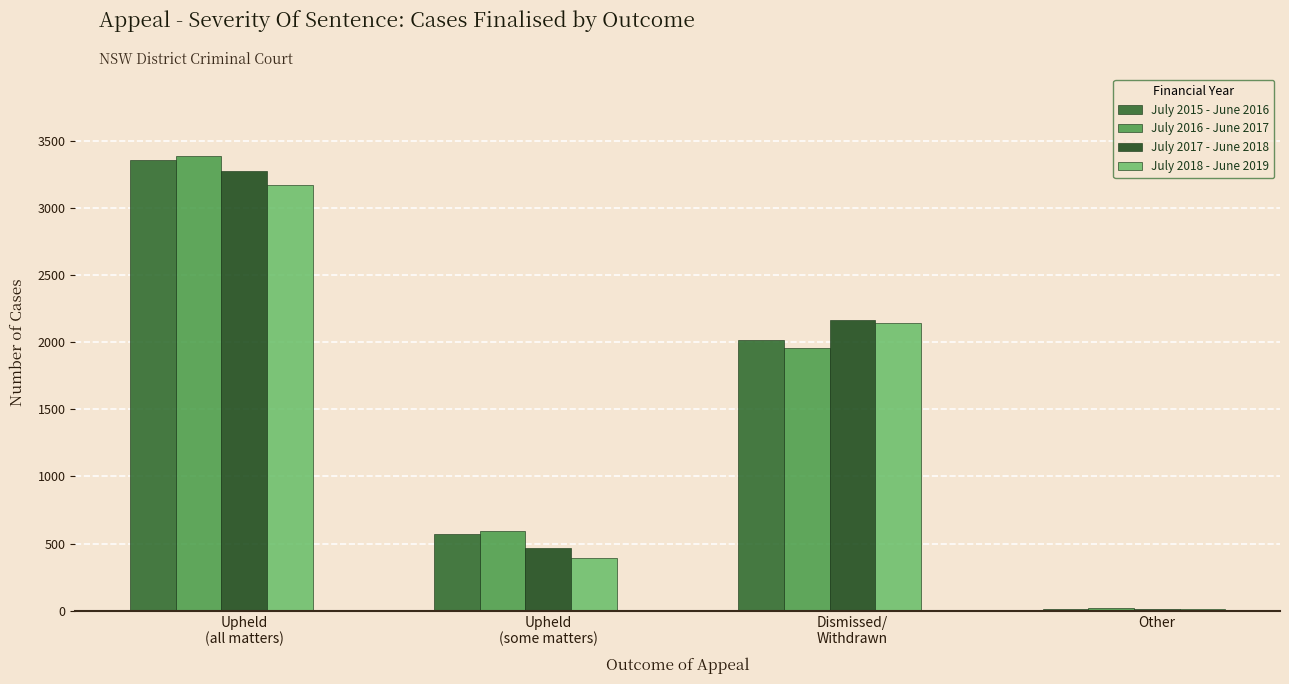

What is the difference between the maximum and second lowest values in the July 2017 - June 2018 series?

2811